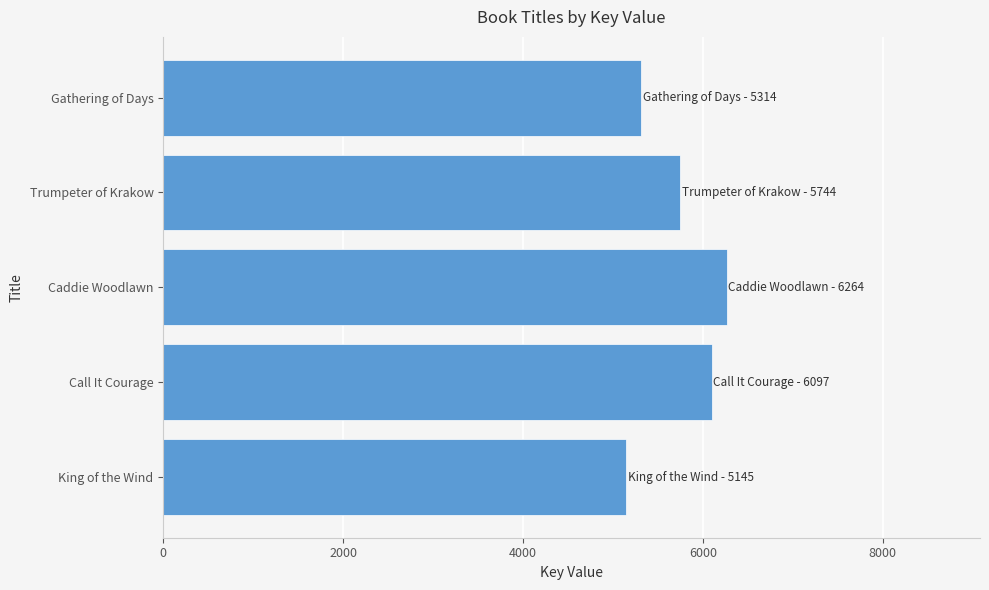

Reading top to bottom, what are all the values shown in this chart?

Gathering of Days=5314	Trumpeter of Krakow=5744	Caddie Woodlawn=6264	Call It Courage=6097	King of the Wind=5145